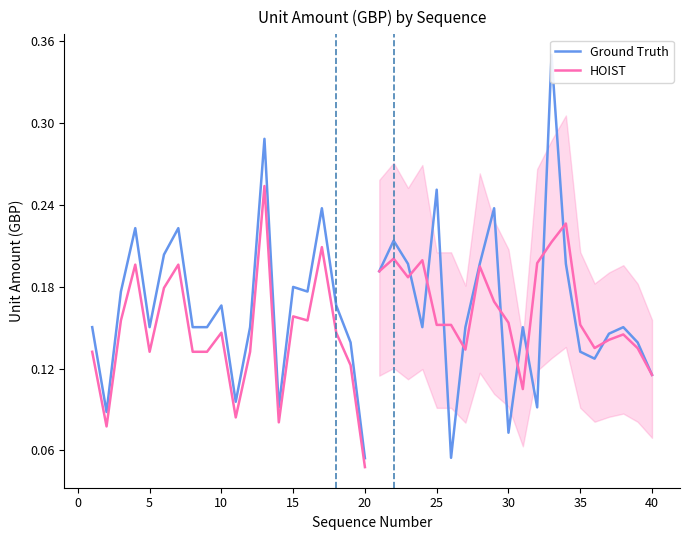

What is the difference between the maximum and minimum values in the Ground Truth series?

0.2